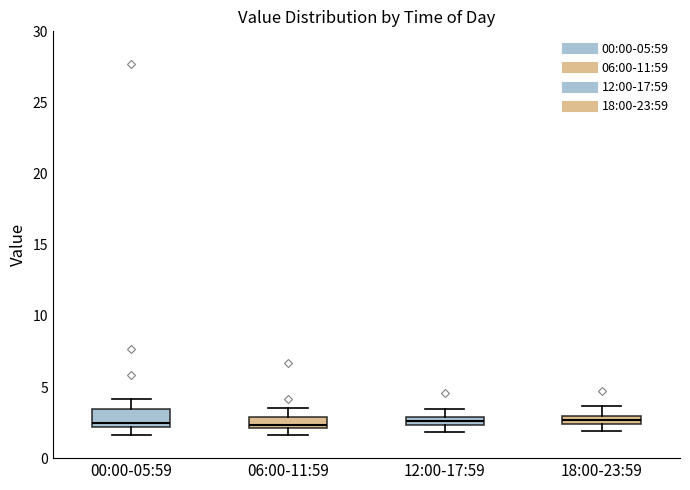

Where is the lower edge of the box for 12:00-17:59 on the y-axis? The values are not printed on the chart, so give them approximately, as read against the axis.

2.5